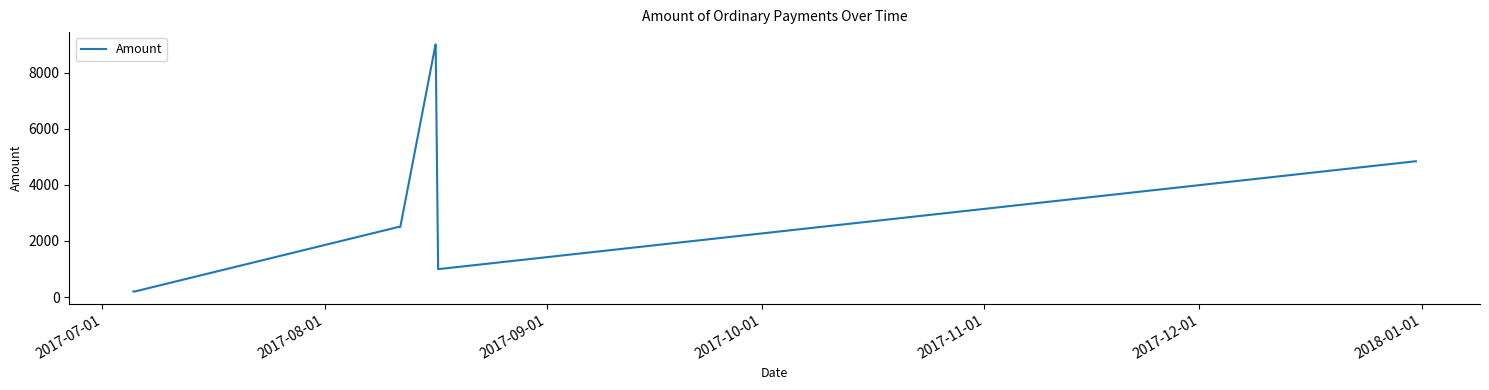

Does the chart display data point markers on the line(s)?

No